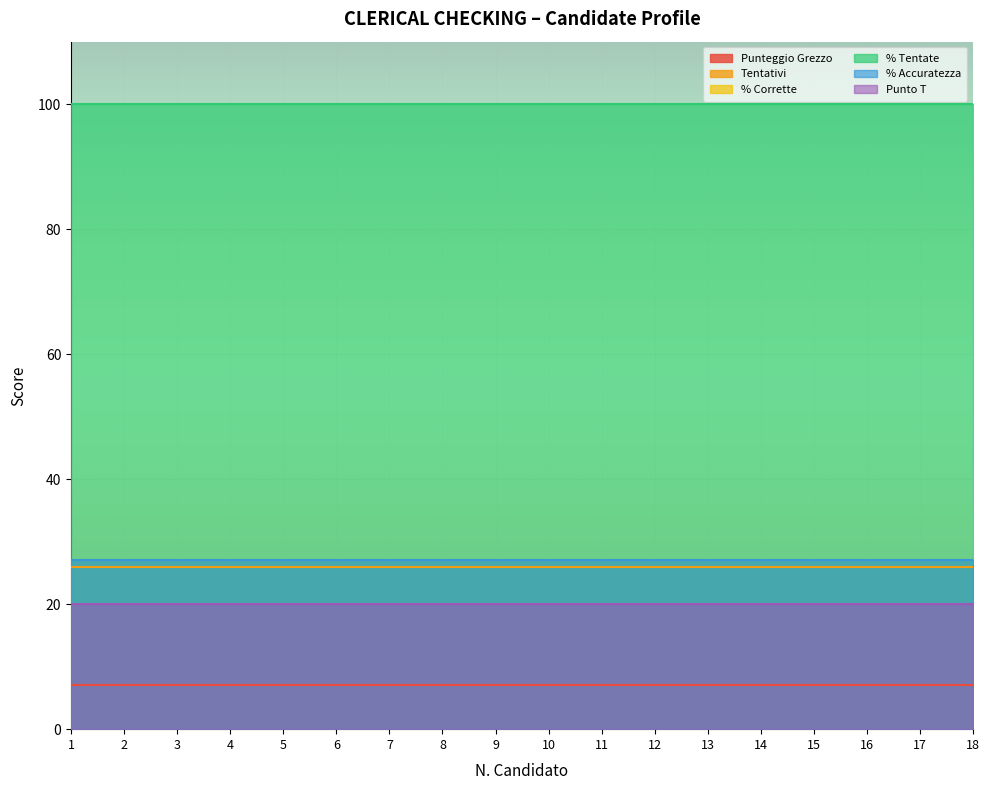

True or false: % Tentate and Punto T intersect in this chart.

False